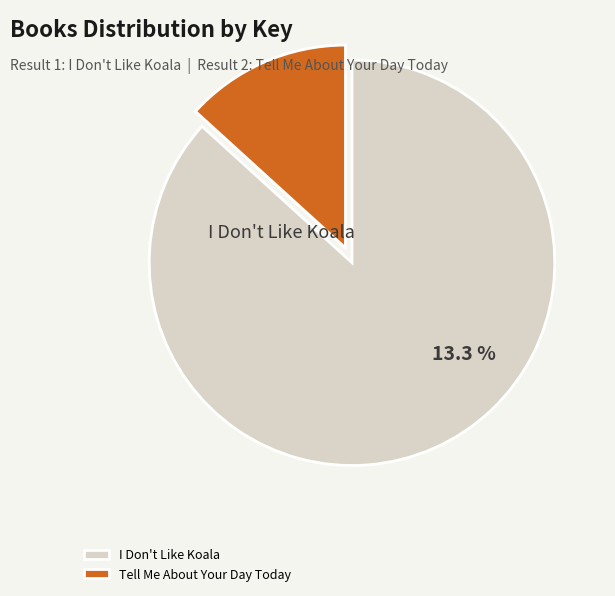

To the nearest percent, what is the difference between the largest and smallest slice percentages?

73%